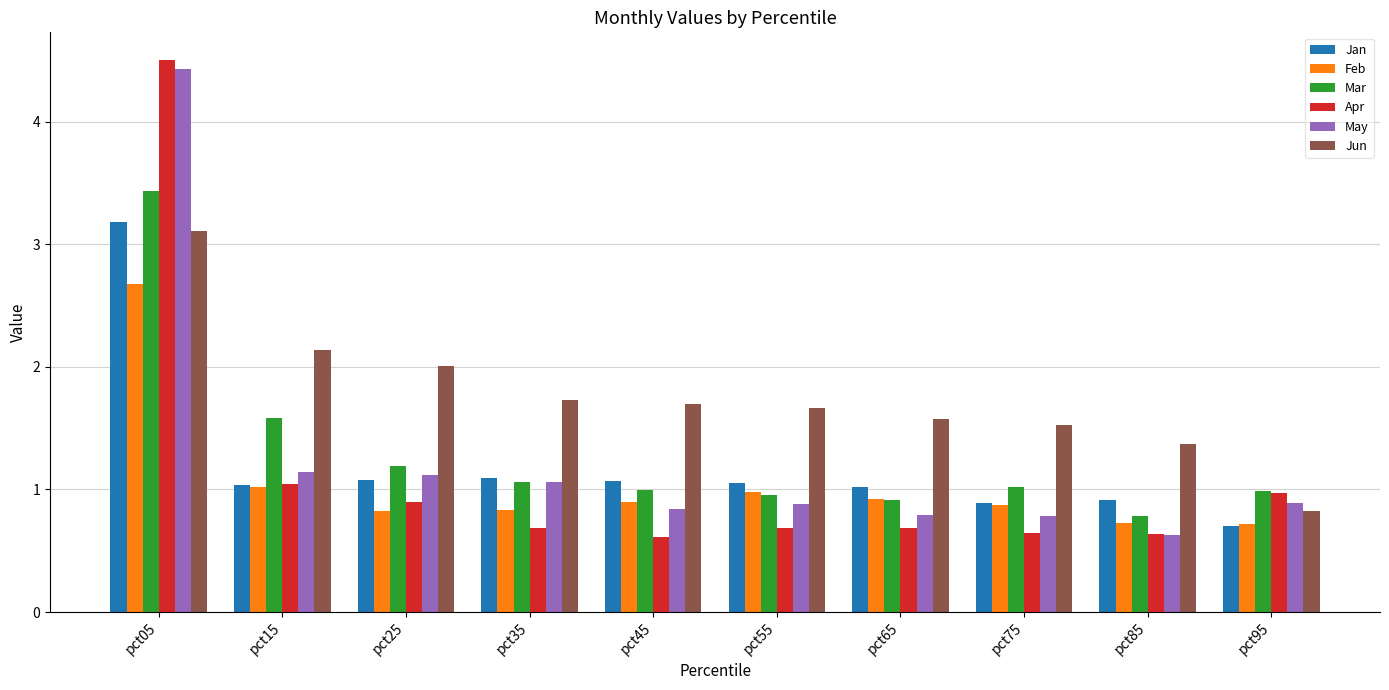

Are the bars horizontal?

No